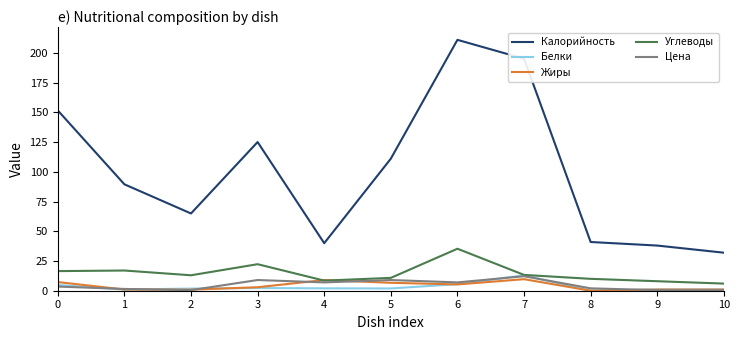

What are all the series names shown in the legend?

Калорийность, Белки, Жиры, Углеводы, Цена